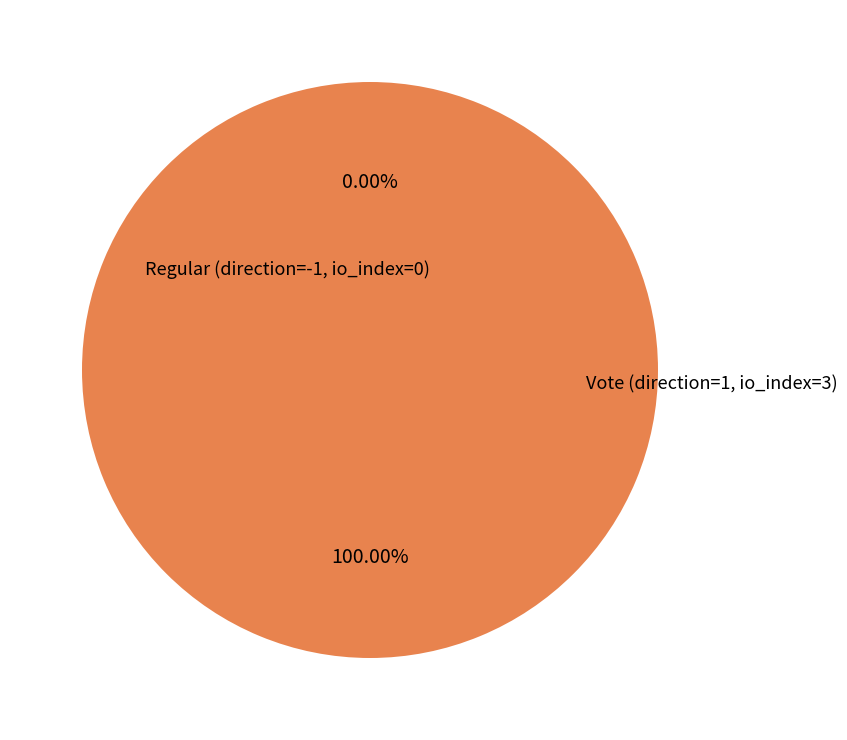

Which slice is the largest?

Vote (direction=1, io_index=3)